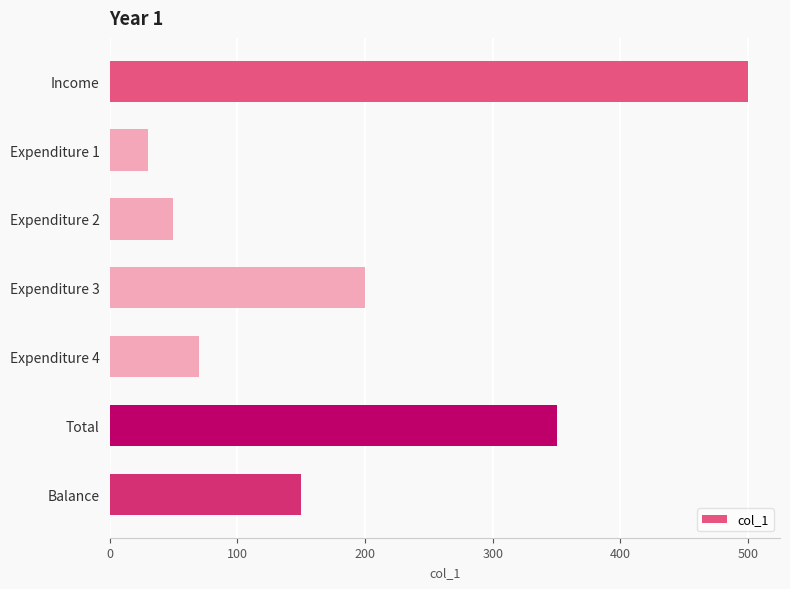

What is the value of the 3rd bar from the top?

50